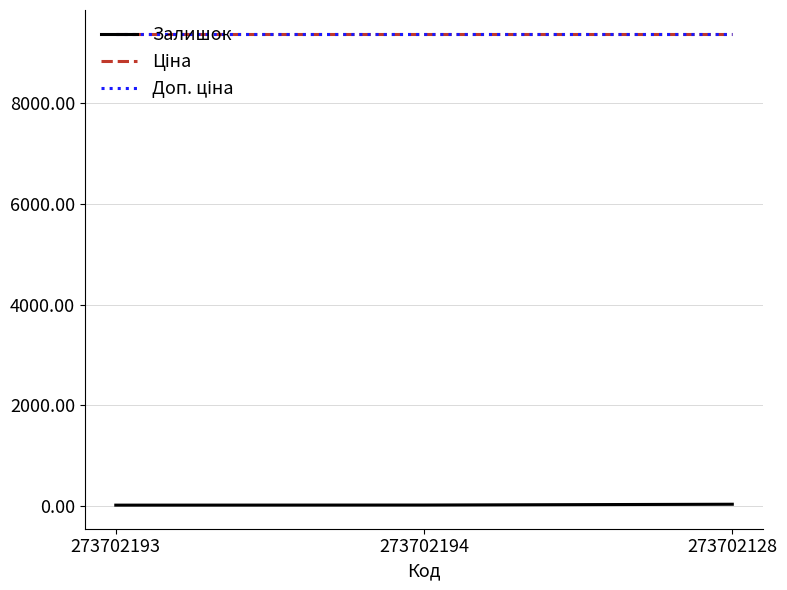

What is the label of the 3rd point from the right?

273702193